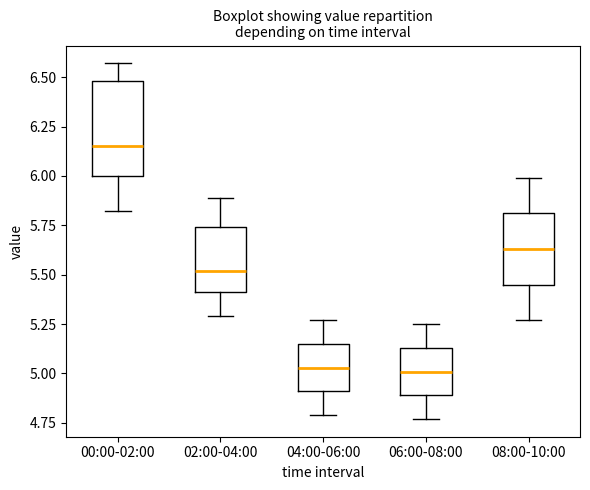

Which box is the tallest, from its lower edge to its upper edge?

00:00-02:00